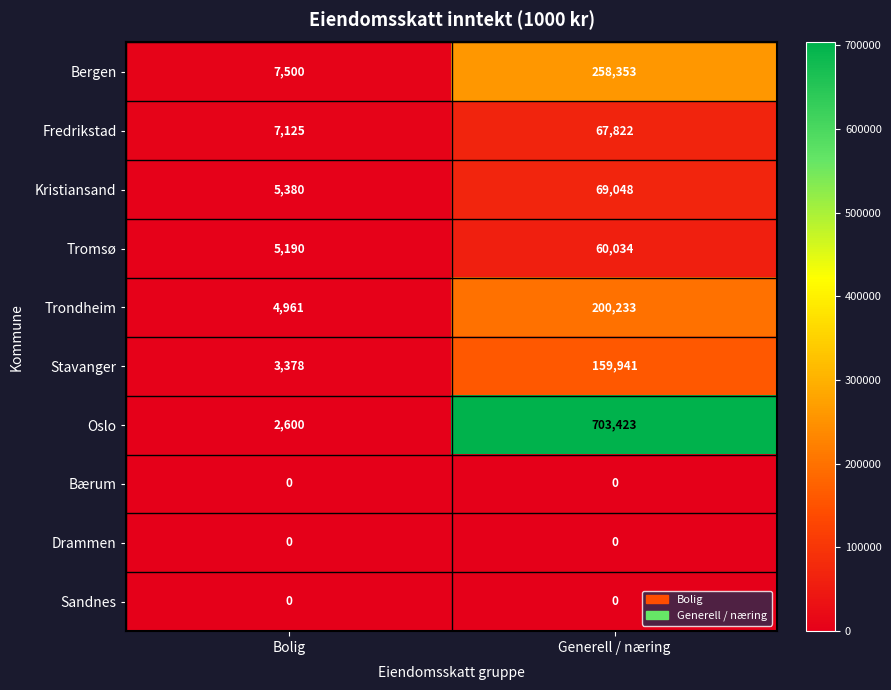

Which series has the widest spread of values?

Oslo